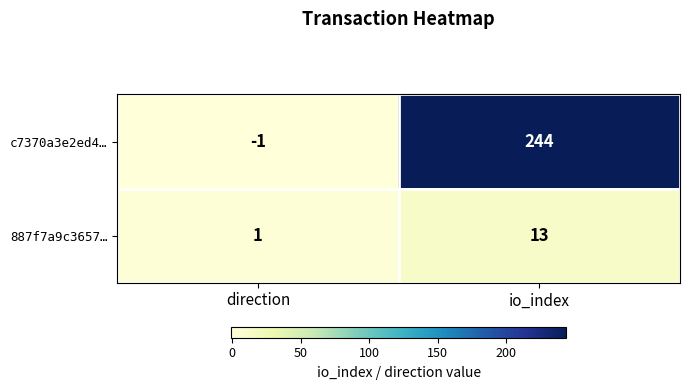

Rank the series by their average value, from highest to lowest.

c7370a3e2ed4…, 887f7a9c3657…